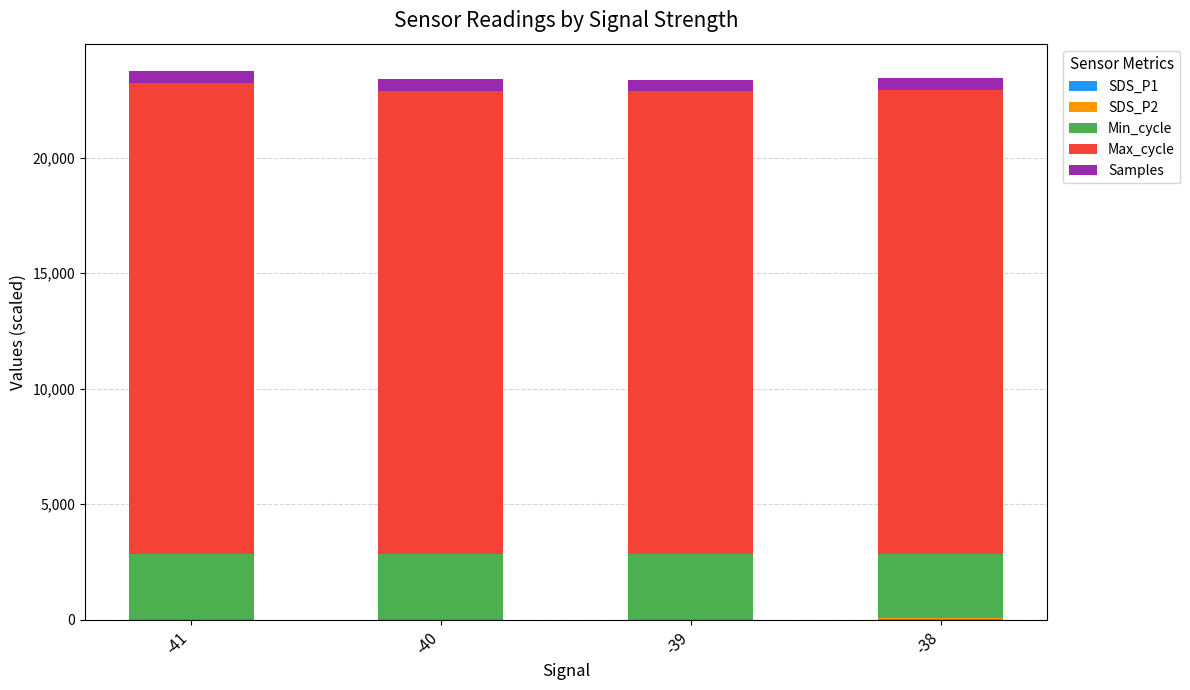

How many data points does each series have?

4